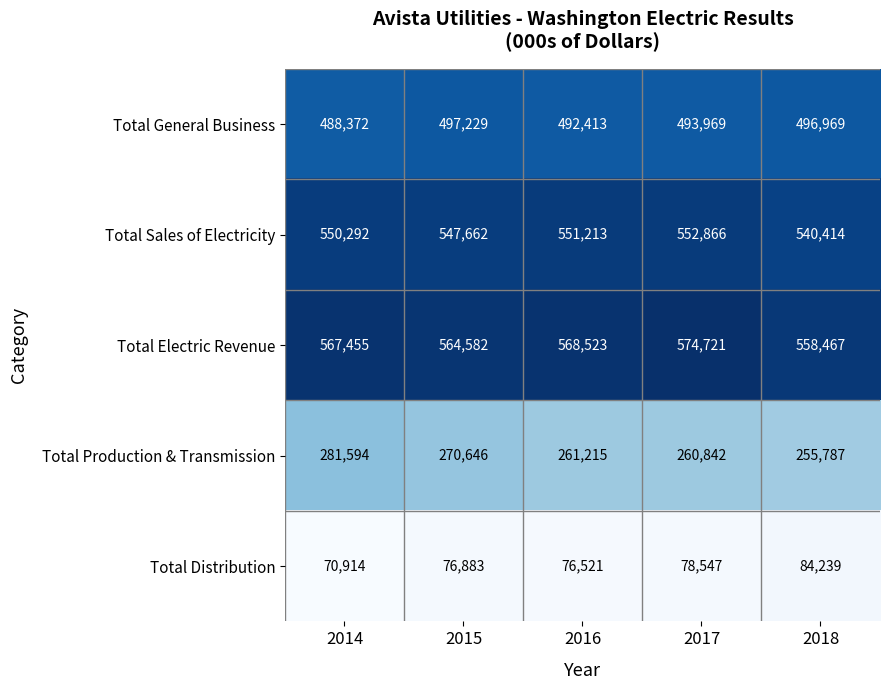

Rank the series at 2014 from lowest to highest value.

Total Distribution, Total Production & Transmission, Total General Business, Total Sales of Electricity, Total Electric Revenue